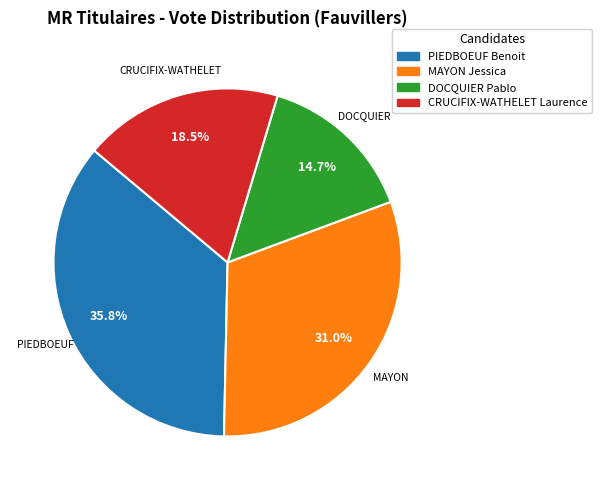

True or false: MAYON Jessica accounts for 44% of the total.

False